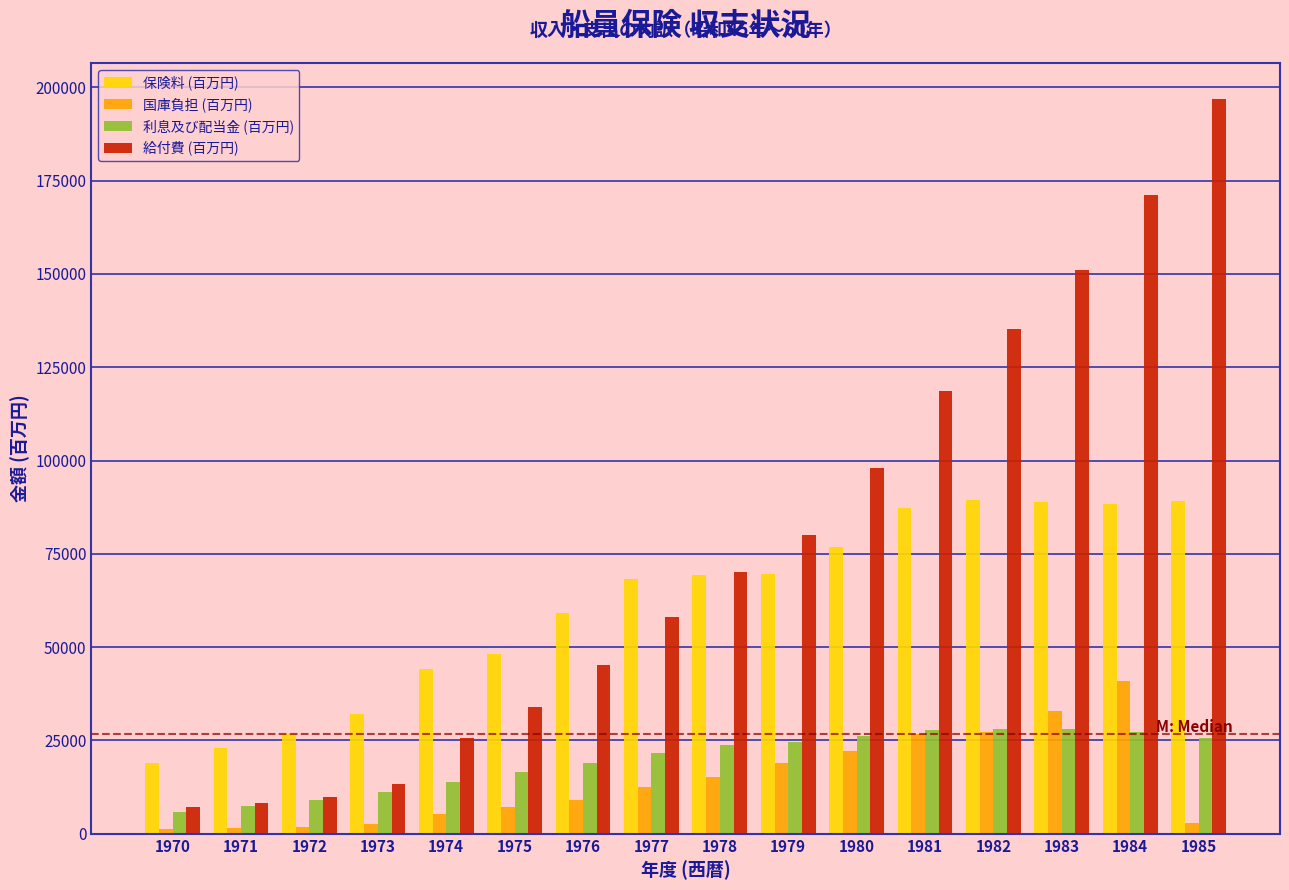

What is the average value of the 国庫負担 (百万円) series?

14319